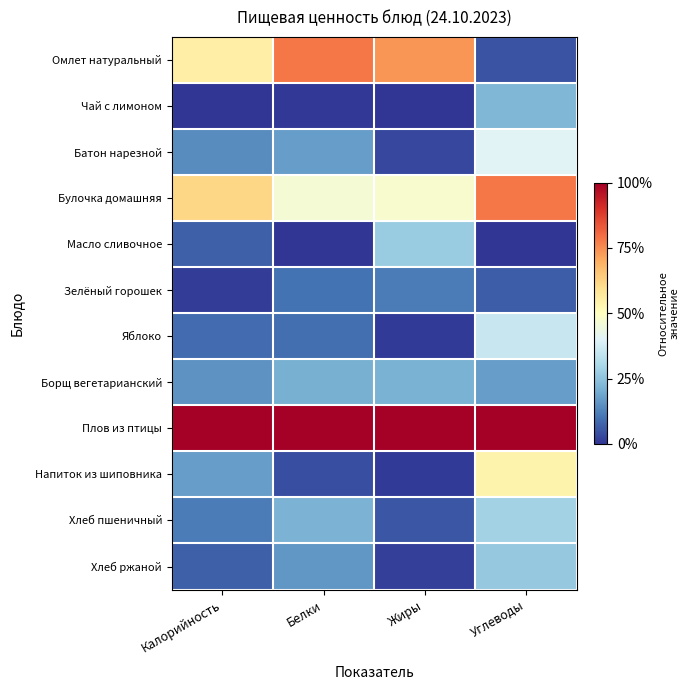

Which series has the largest total across all categories?

Плов из птицы